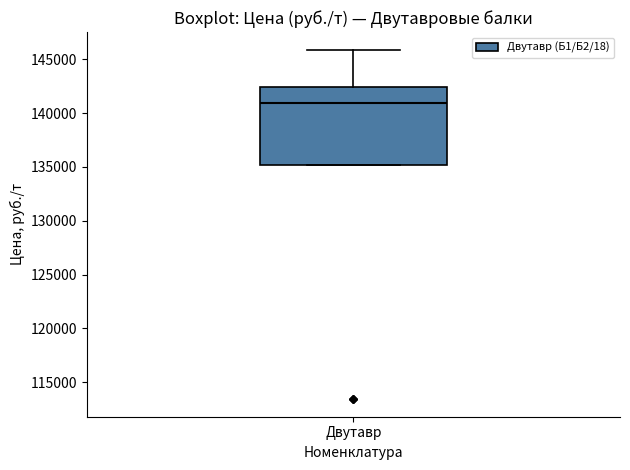

Read this box plot against the y-axis: the position of the median line, the range covered by the box, and the ends of both whiskers. The values are not printed on the chart, so give them approximately, as read against the axis.

median 141000, box 135000 to 142500, whiskers 135000 to 146000